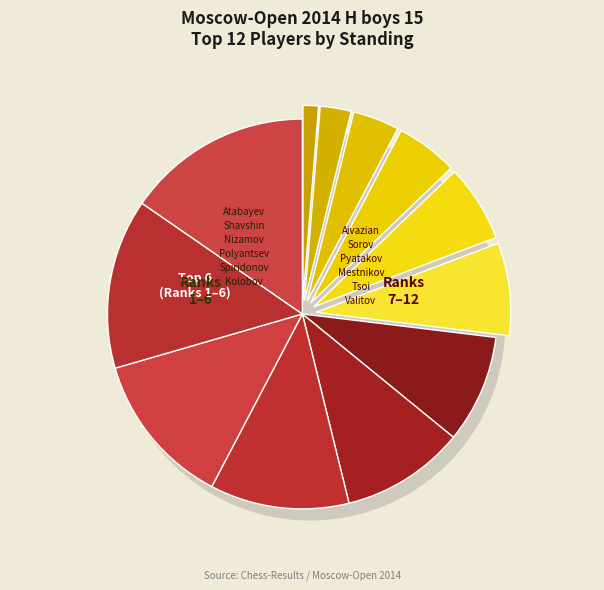

What is the total percentage of Valitov Eldar and Shavshin Ruslan?

17.9%